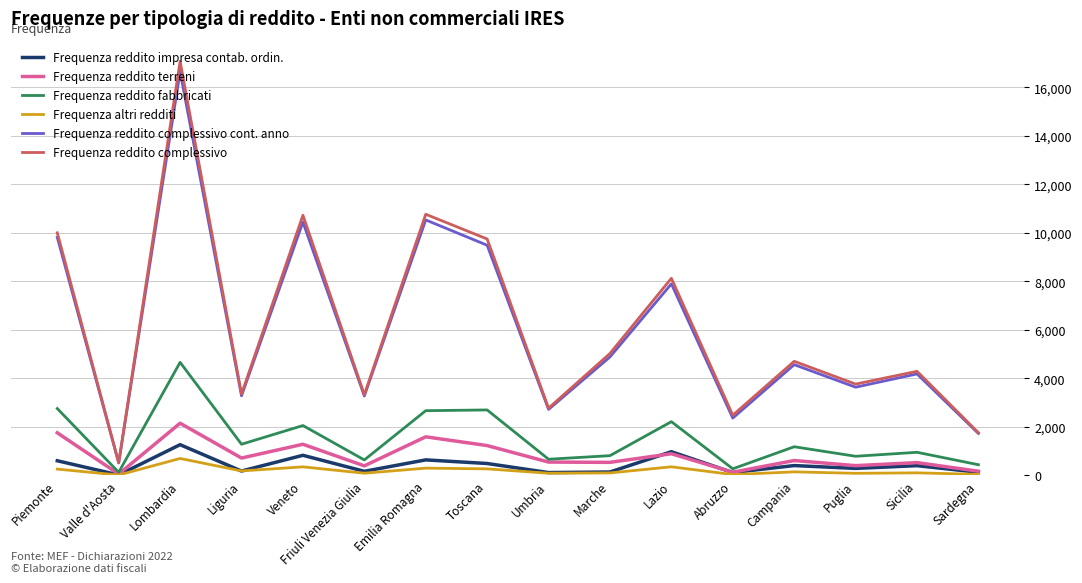

At which label is Frequenza reddito complessivo closest to 8791?

Lazio